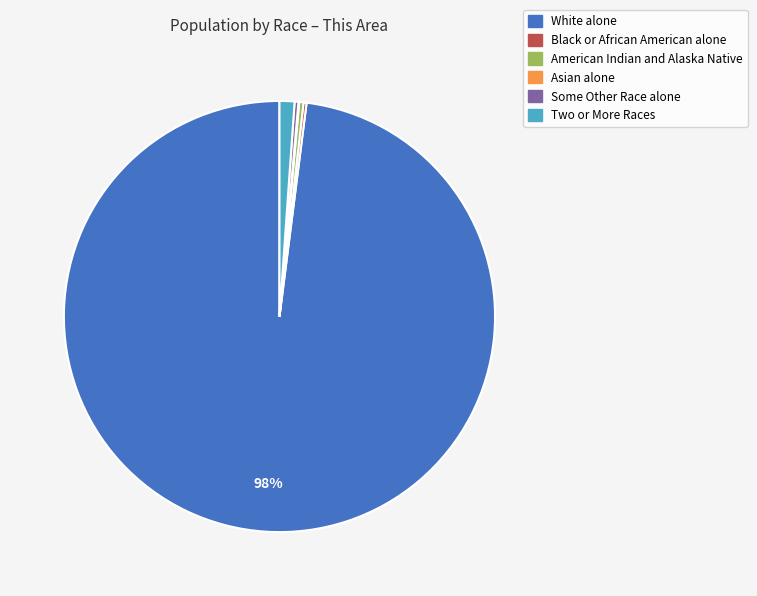

What percentage is the Two or More Races slice, to the nearest percent?

1%